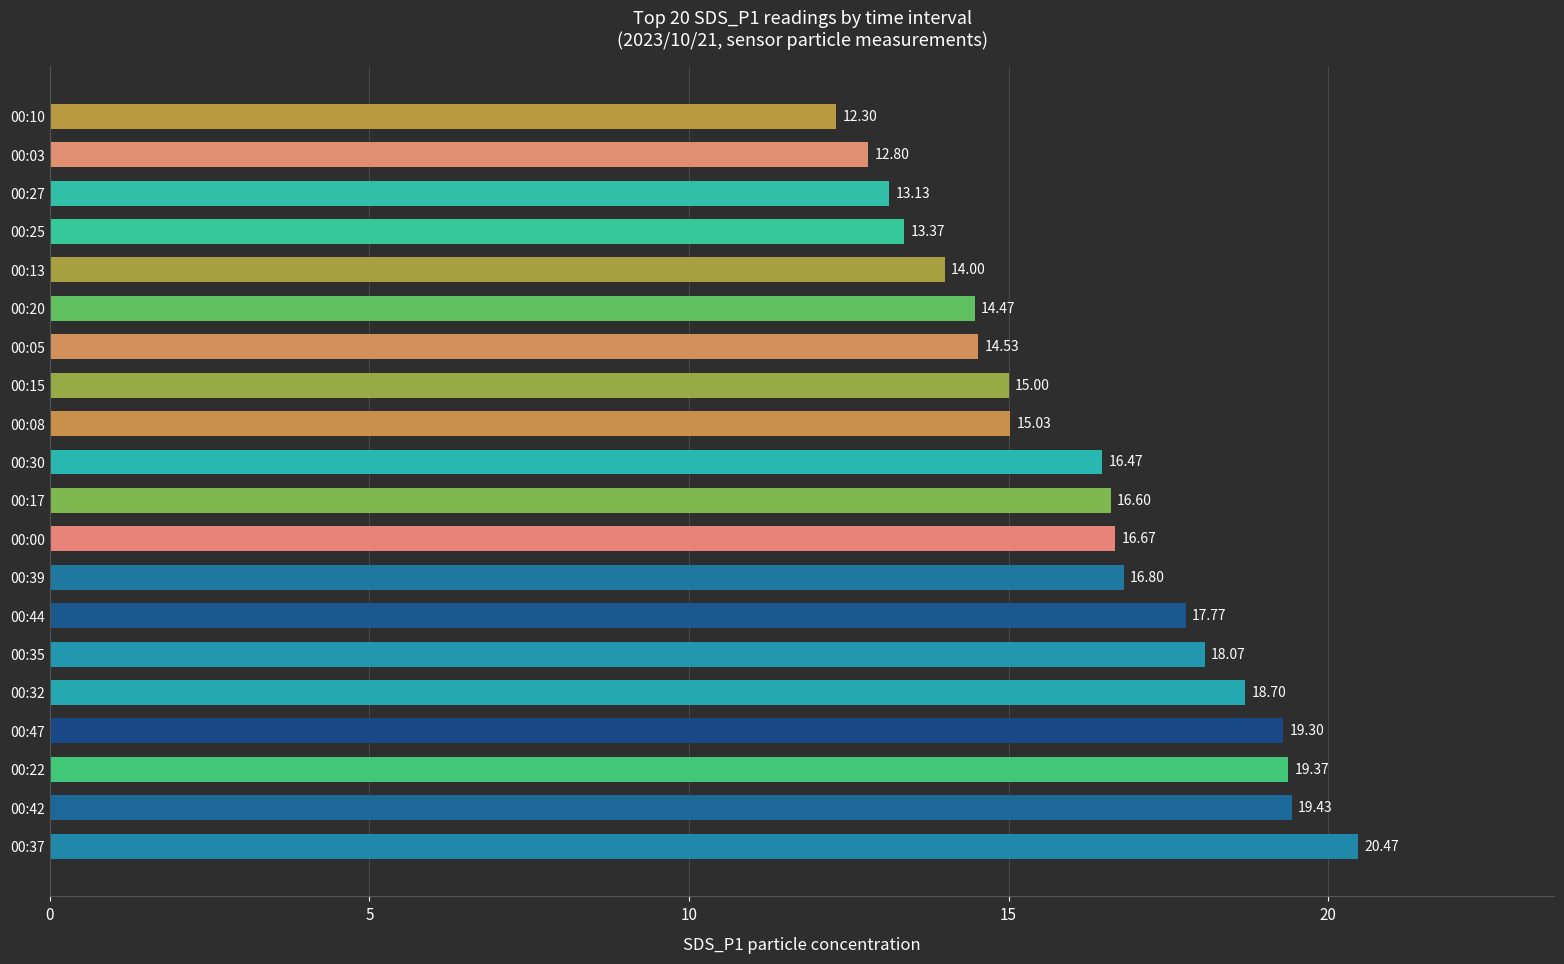

List the labels in order of value, largest first.

00:37, 00:42, 00:22, 00:47, 00:32, 00:35, 00:44, 00:39, 00:00, 00:17, 00:30, 00:08, 00:15, 00:05, 00:20, 00:13, 00:25, 00:27, 00:03, 00:10